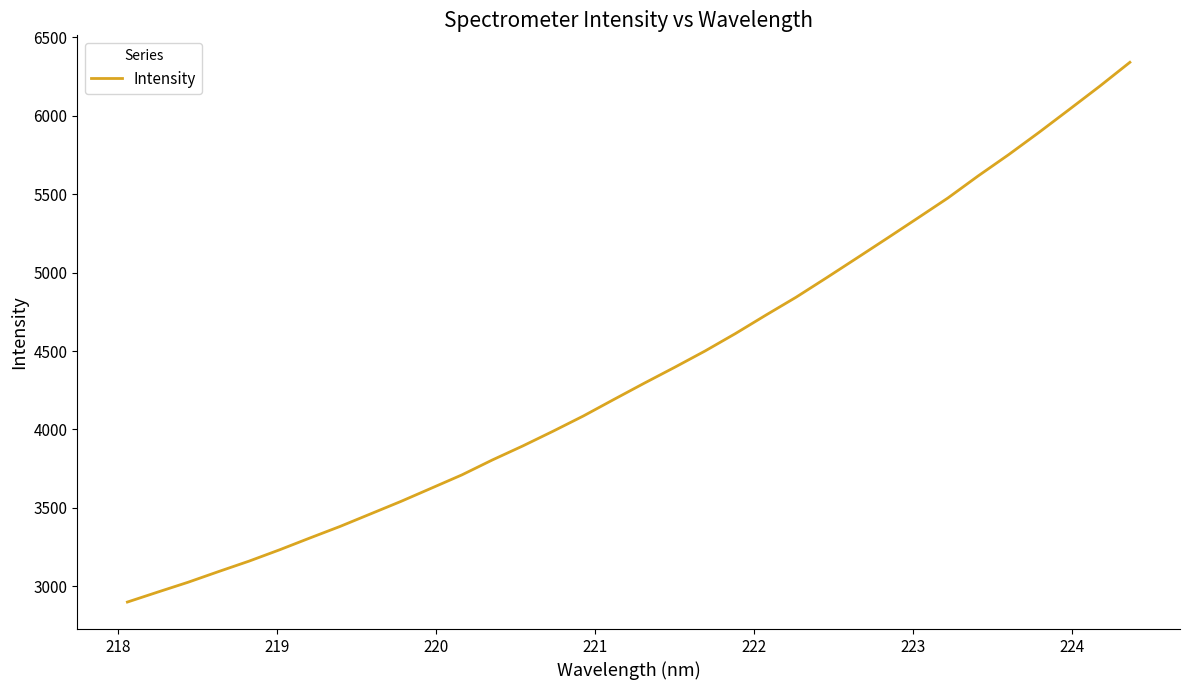

What is the smallest value displayed?

2899.3